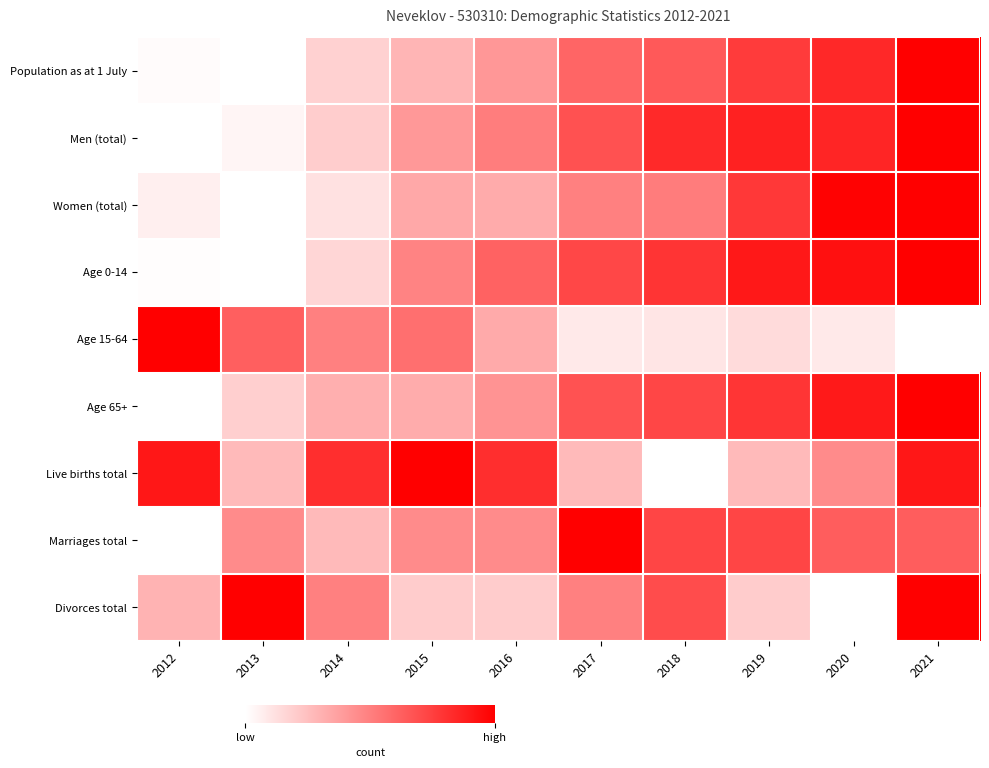

What is the spread (max minus min) of values at 2012?

1.0